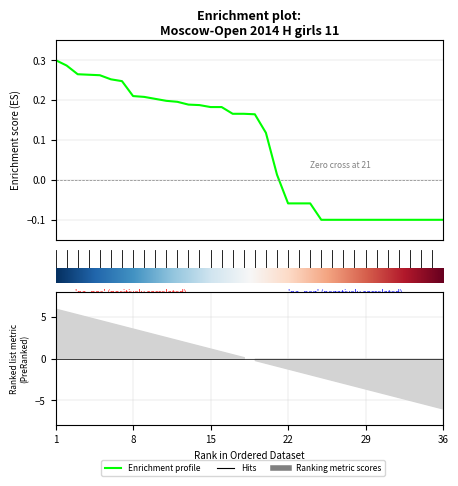

The value at 22 is -0.1. True or false?

True